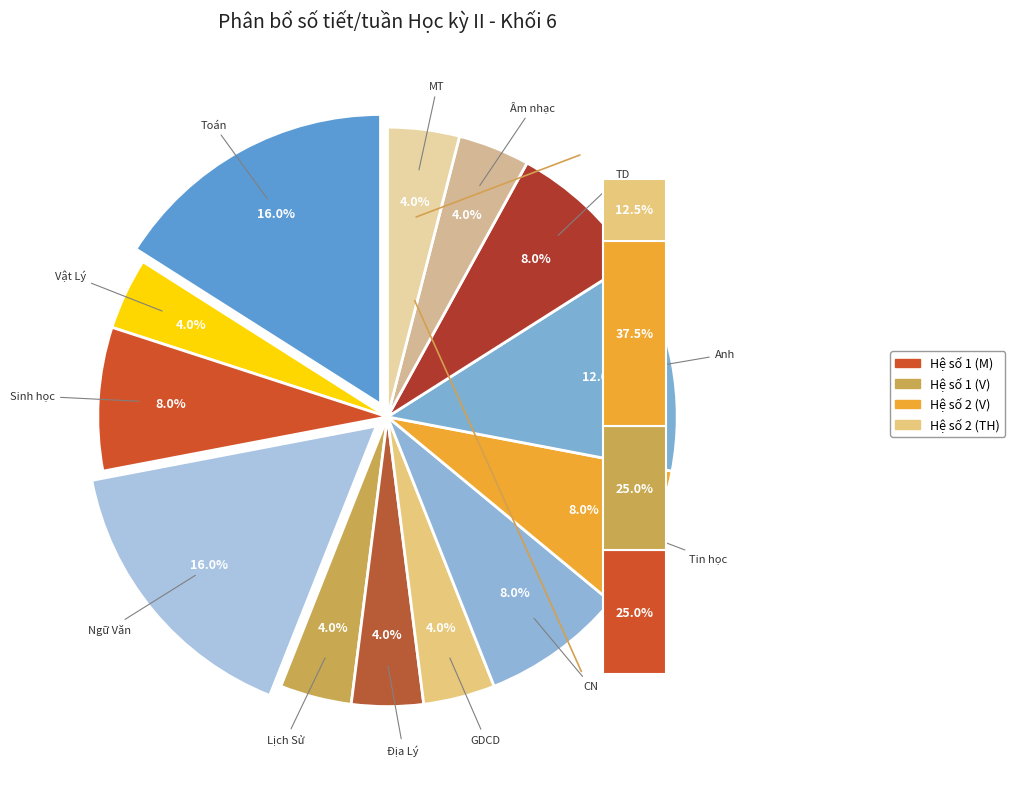

Which slice is the largest?

Toán